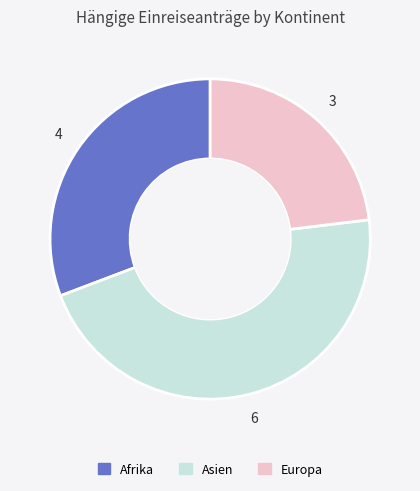

Is there any slice that represents more than half of the pie?

No